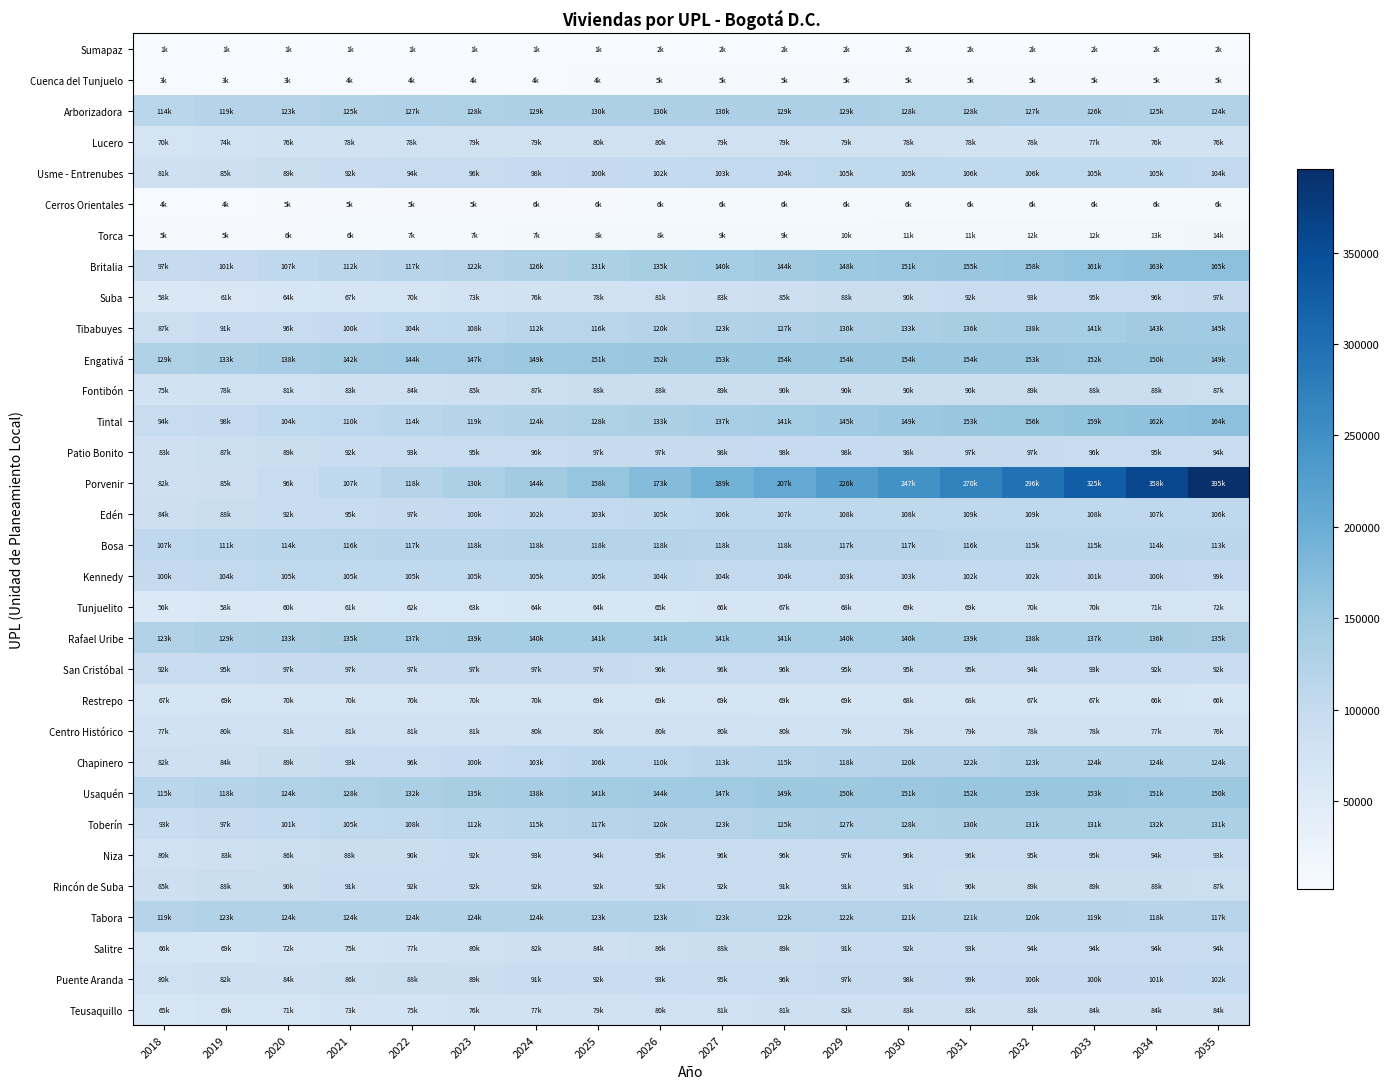

Which has a higher value, 2025 or 2028?

2028